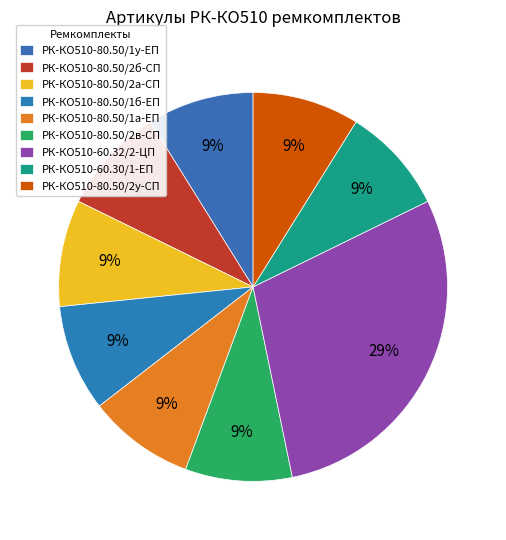

Which category has the biggest portion of the pie?

РК-КО510-60.32/2-ЦП